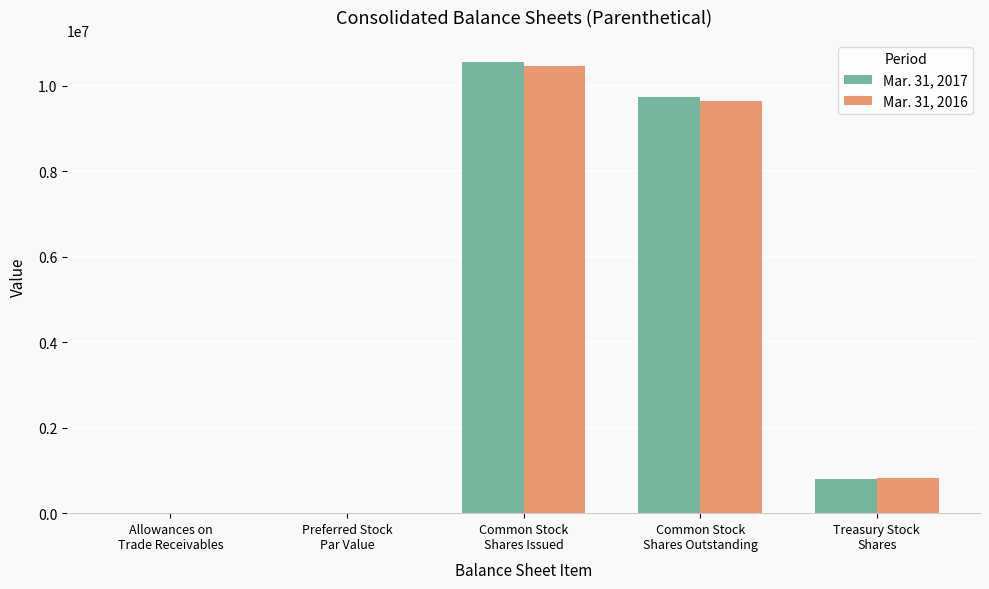

Which series changed the most between Preferred Stock
Par Value and Common Stock
Shares Issued?

Mar. 31, 2017